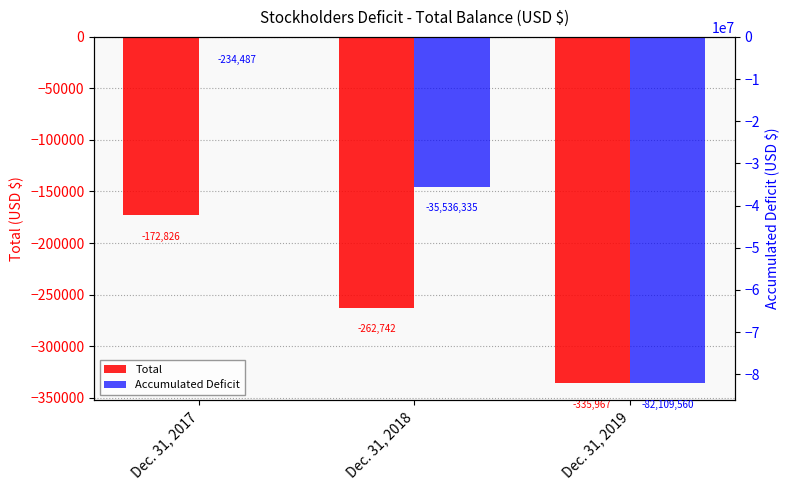

What is the total value across all series at Dec. 31, 2019?

-82445527